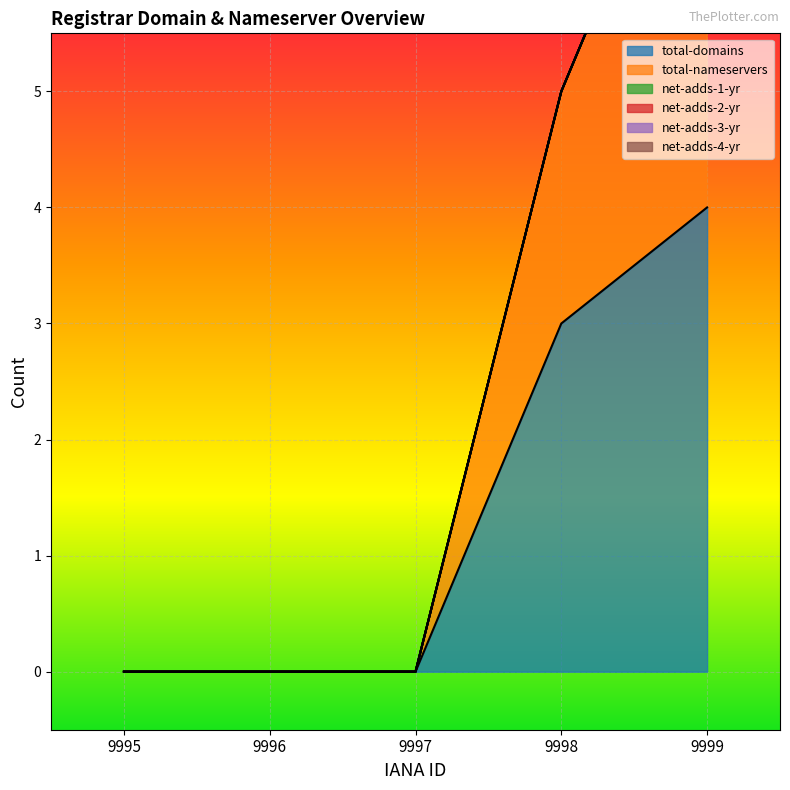

How many series are shown in this chart?

6